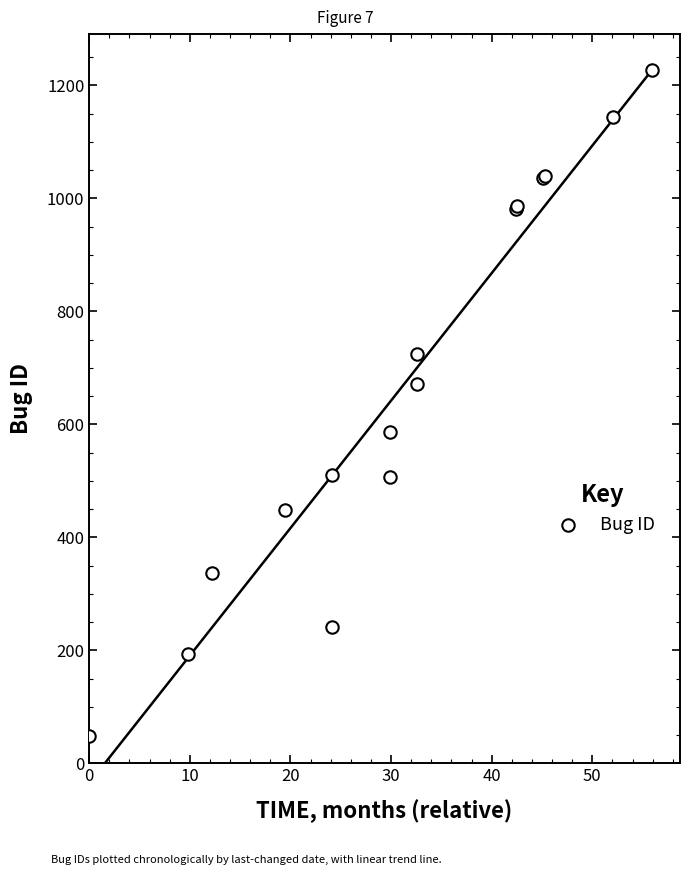

What Y value in the scatter plot is closest to 638?

671